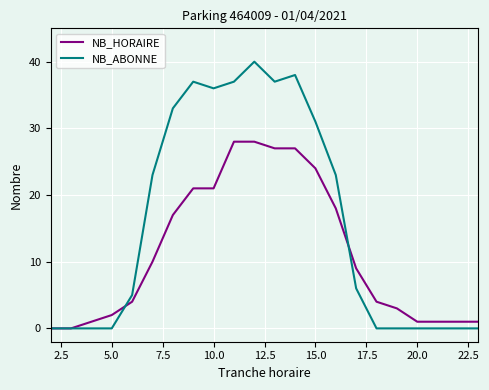

List the series in order of their overall mean, highest first.

NB_ABONNE, NB_HORAIRE